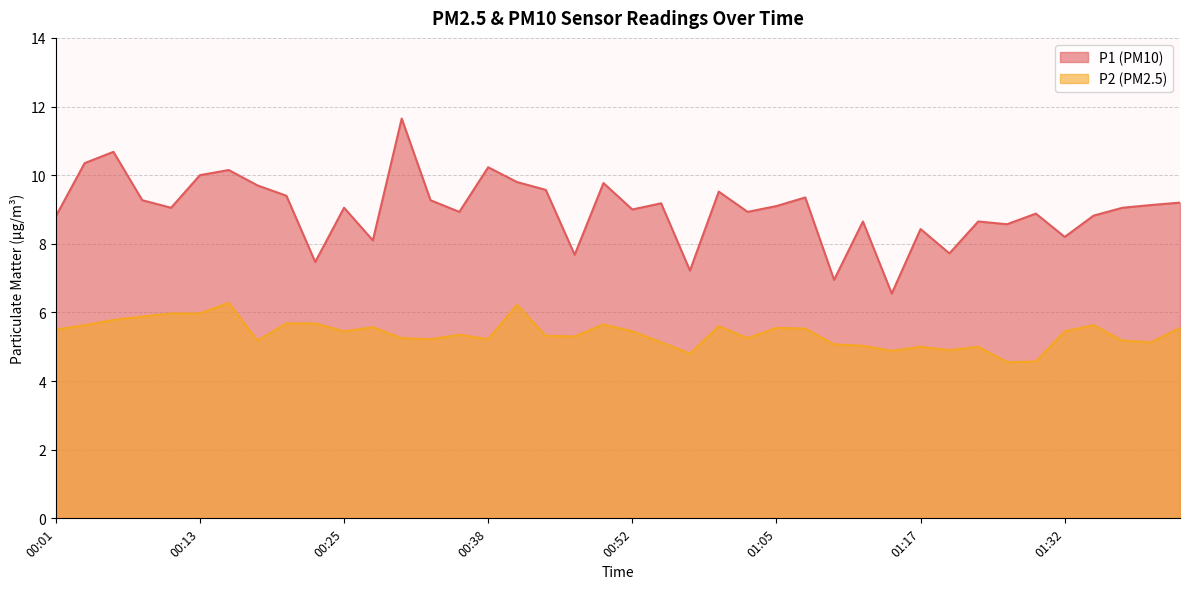

True or false: P2 has more than 1 points higher than both neighbors.

True